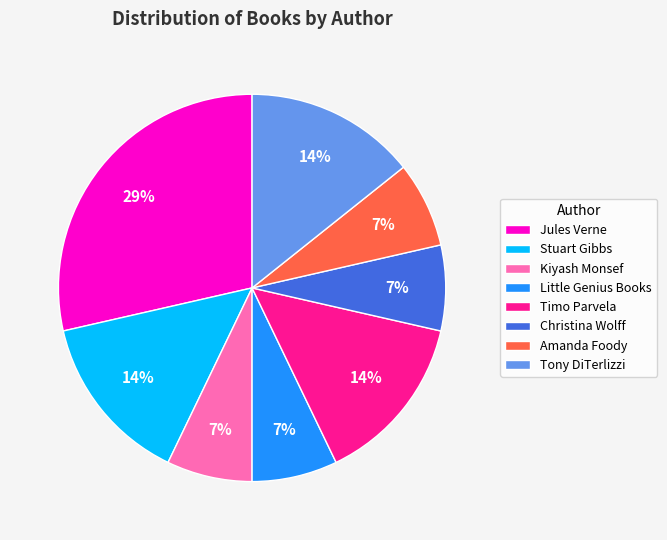

Count the number of slices in the pie.

8